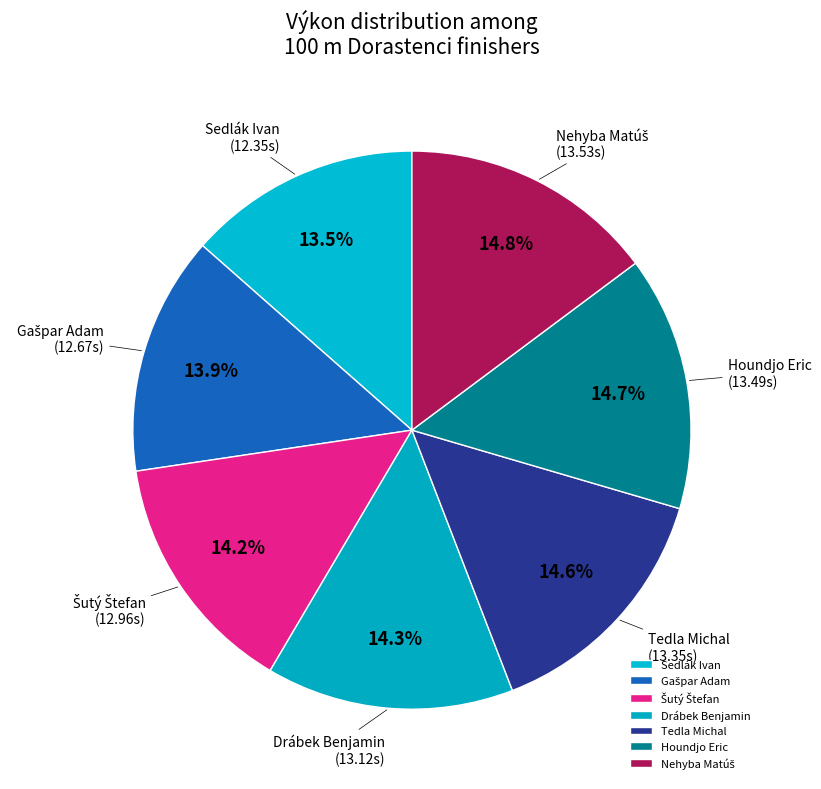

Is Houndjo Eric the majority of the pie?

No